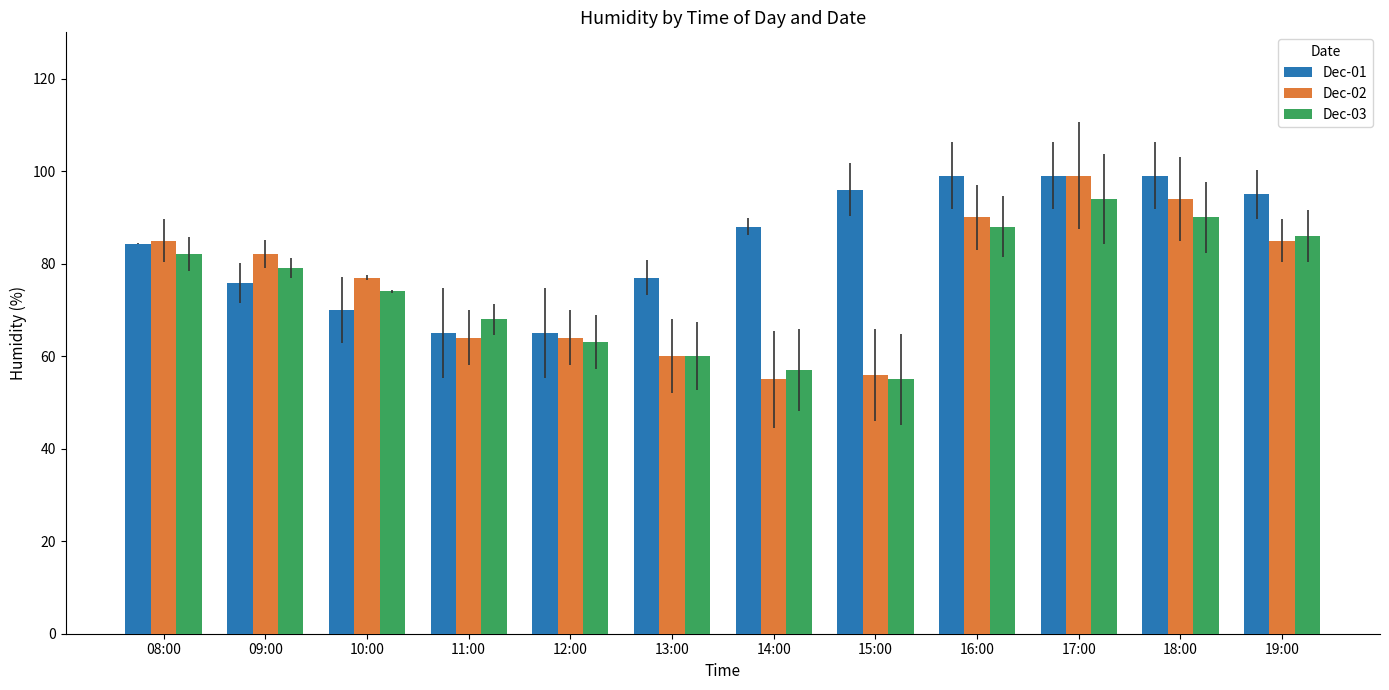

What are all the series names shown in the legend?

Dec-01, Dec-02, Dec-03